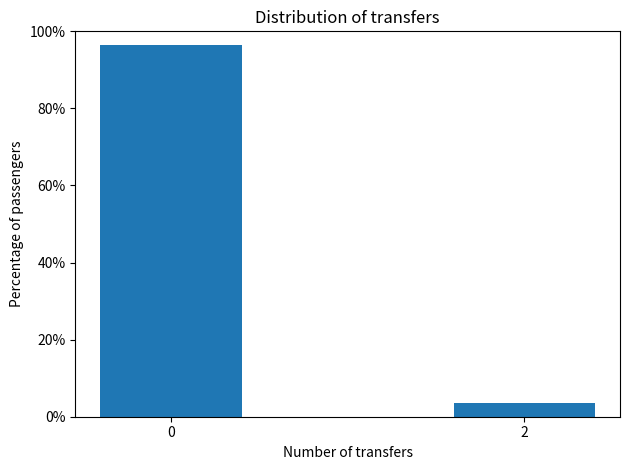

Reading left to right, transcribe all the data shown in this chart.

96.6	3.4